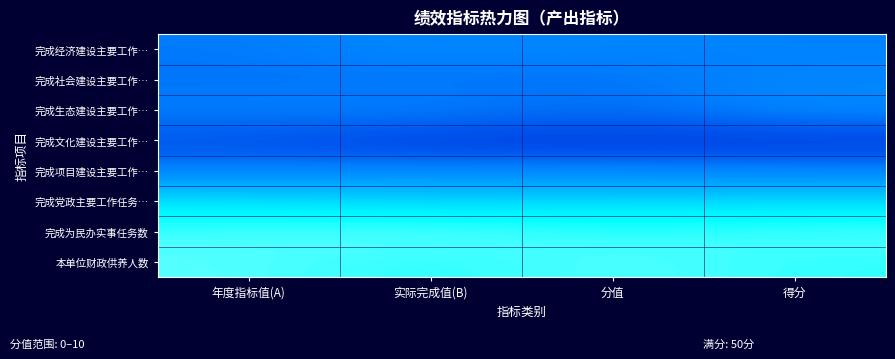

Reading left to right, what are all the values shown in this chart?

完成经济建设主要工作…: 年度指标值(A)=4.9	实际完成值(B)=5.3	分值=5.1	得分=5.1
完成社会建设主要工作…: 年度指标值(A)=4.8	实际完成值(B)=4.8	分值=4.7	得分=5.2
完成生态建设主要工作…: 年度指标值(A)=5.1	实际完成值(B)=5.1	分值=4.7	得分=5.3
完成文化建设主要工作…: 年度指标值(A)=4.2	实际完成值(B)=3.8	分值=3.8	得分=3.8
完成项目建设主要工作…: 年度指标值(A)=4.9	实际完成值(B)=5.0	分值=5.0	得分=4.9
完成党政主要工作任务…: 年度指标值(A)=8.1	实际完成值(B)=7.8	分值=7.9	得分=7.9
完成为民办实事任务数: 年度指标值(A)=9.0	实际完成值(B)=9.2	分值=8.8	得分=9.0
本单位财政供养人数: 年度指标值(A)=9.1	实际完成值(B)=8.7	分值=9.1	得分=8.8